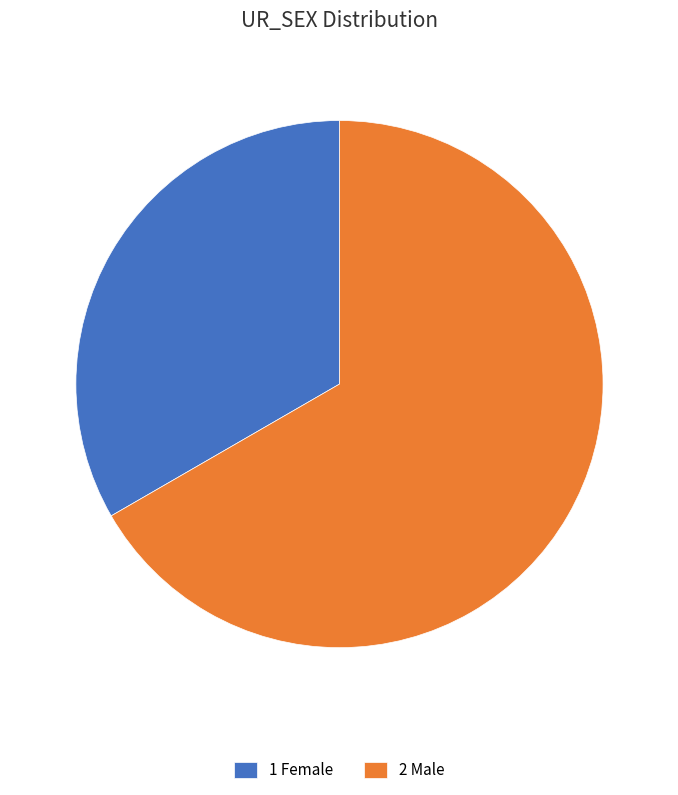

Is there any slice that represents more than half of the pie?

Yes